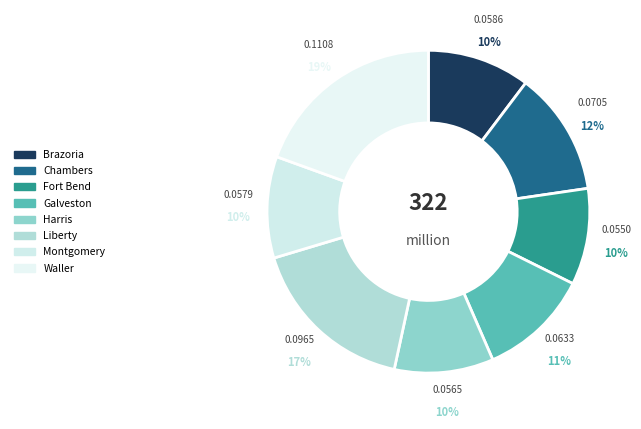

How many slices are in this pie chart?

8